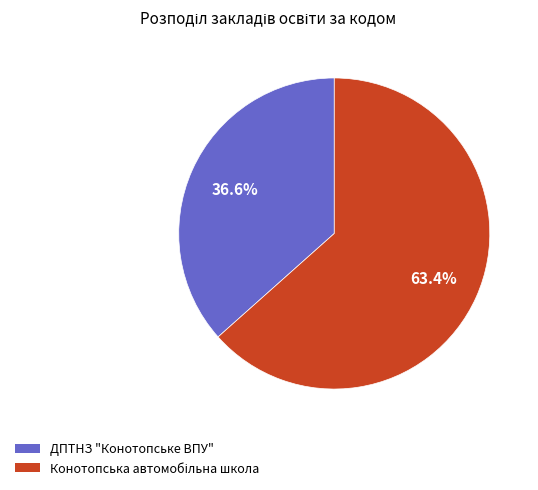

What percentage is NOT represented by ДПТНЗ "Конотопське ВПУ"?

63.4%